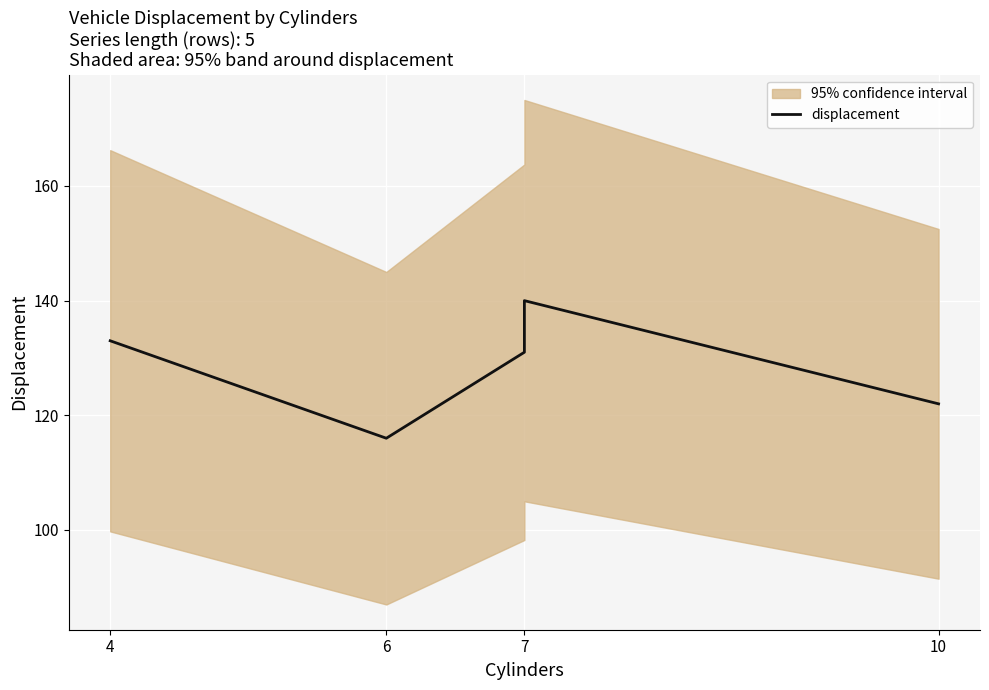

Where does the data first go above 131?

4